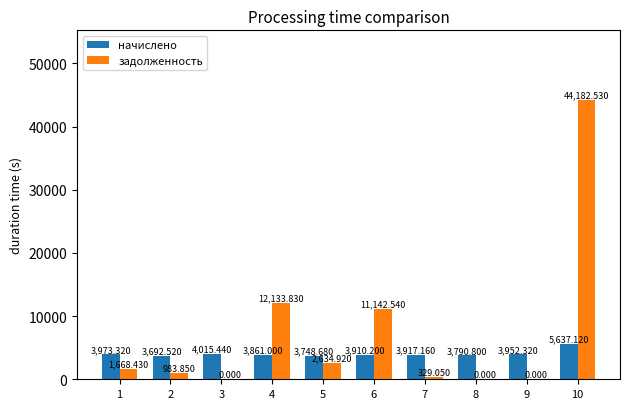

Which series has the largest total across all categories?

задолженность